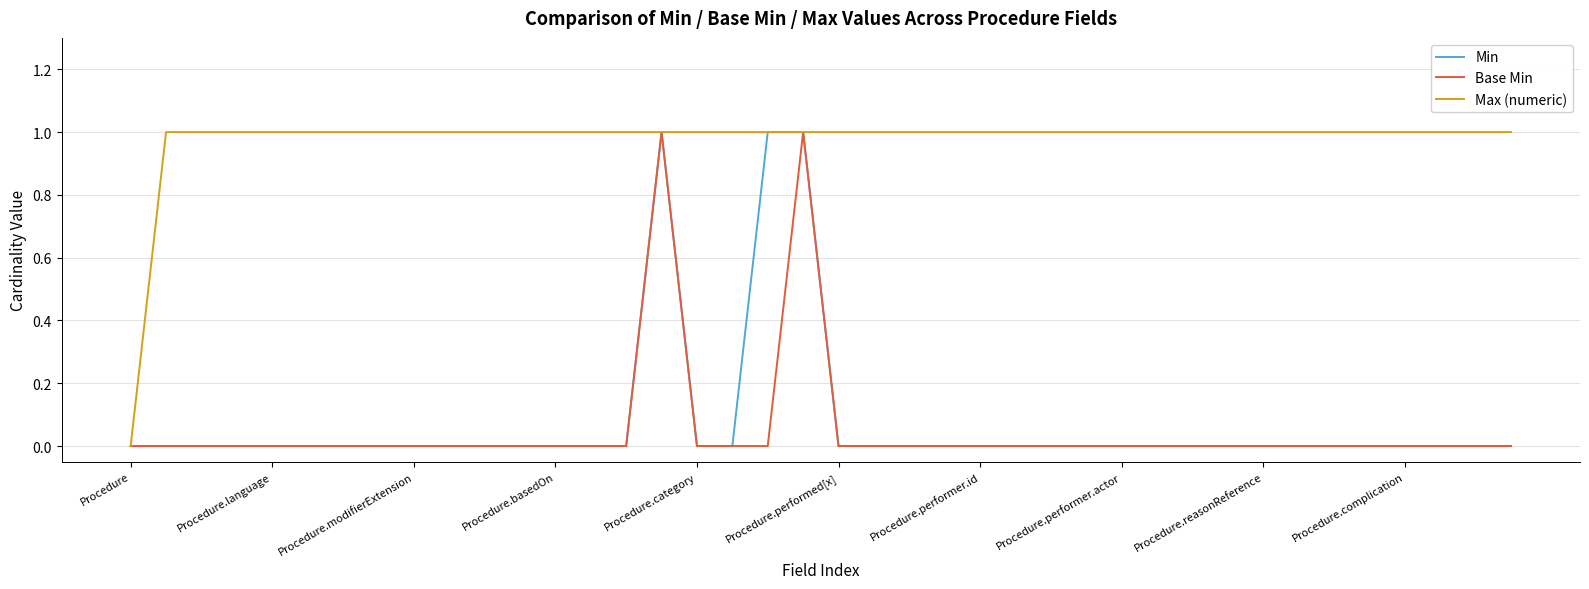

What is the difference between the maximum and minimum values in the Base Min series?

1